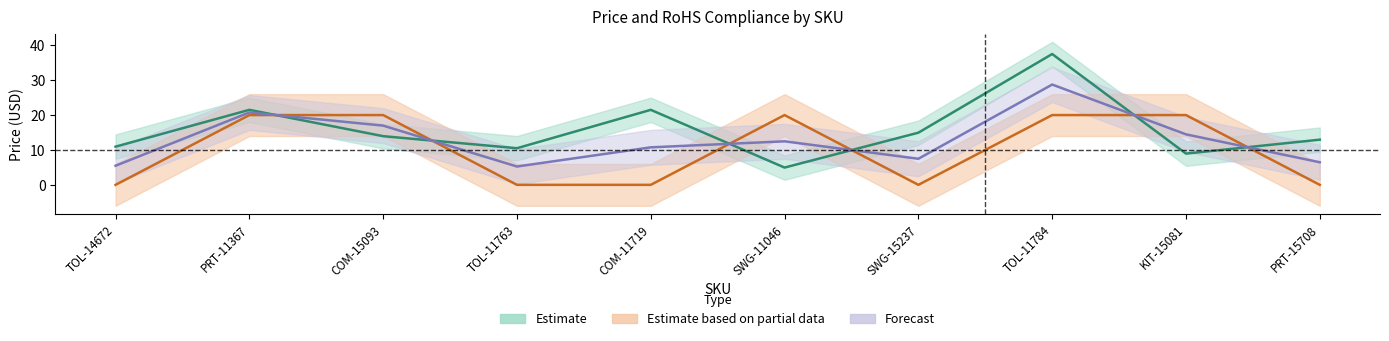

Is it true that Price (USD) equals 8.1 at PRT-11367?

False